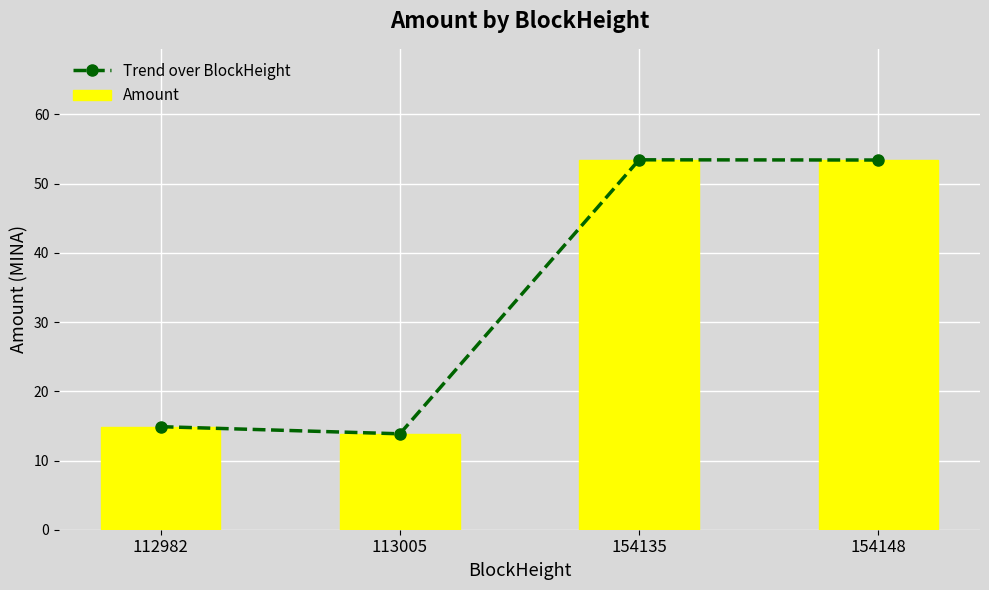

The Trend over BlockHeight series shows 53.4 at 154148. True or false?

True